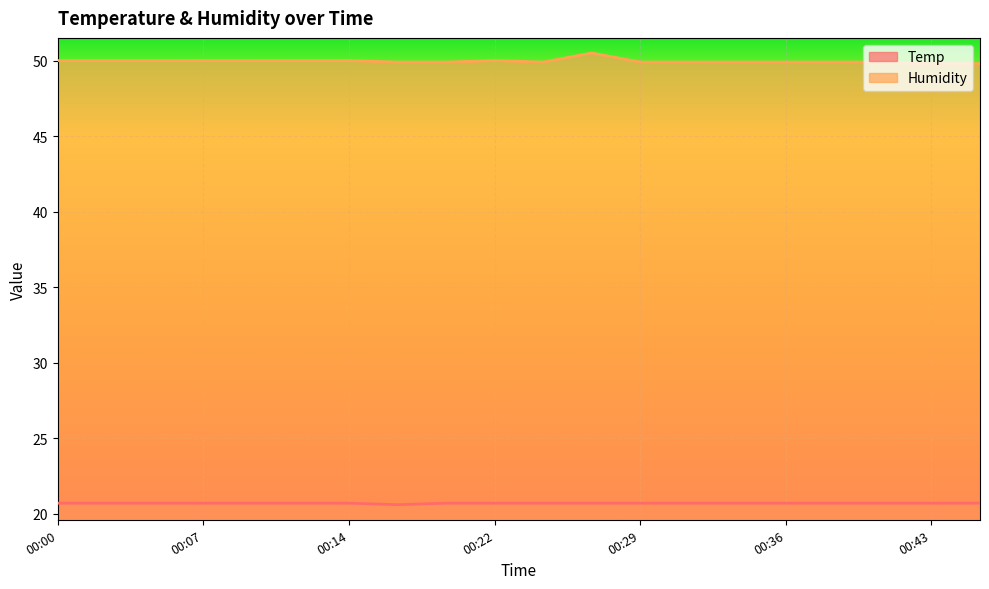

True or false: Humidity and Temp cross at least once.

False